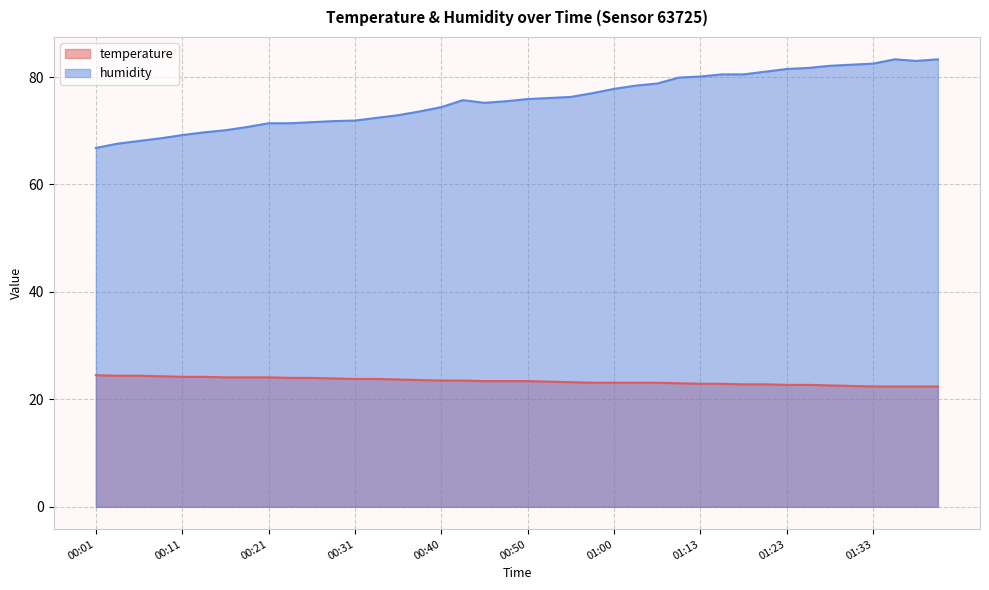

True or false: humidity and temperature cross at least once.

False